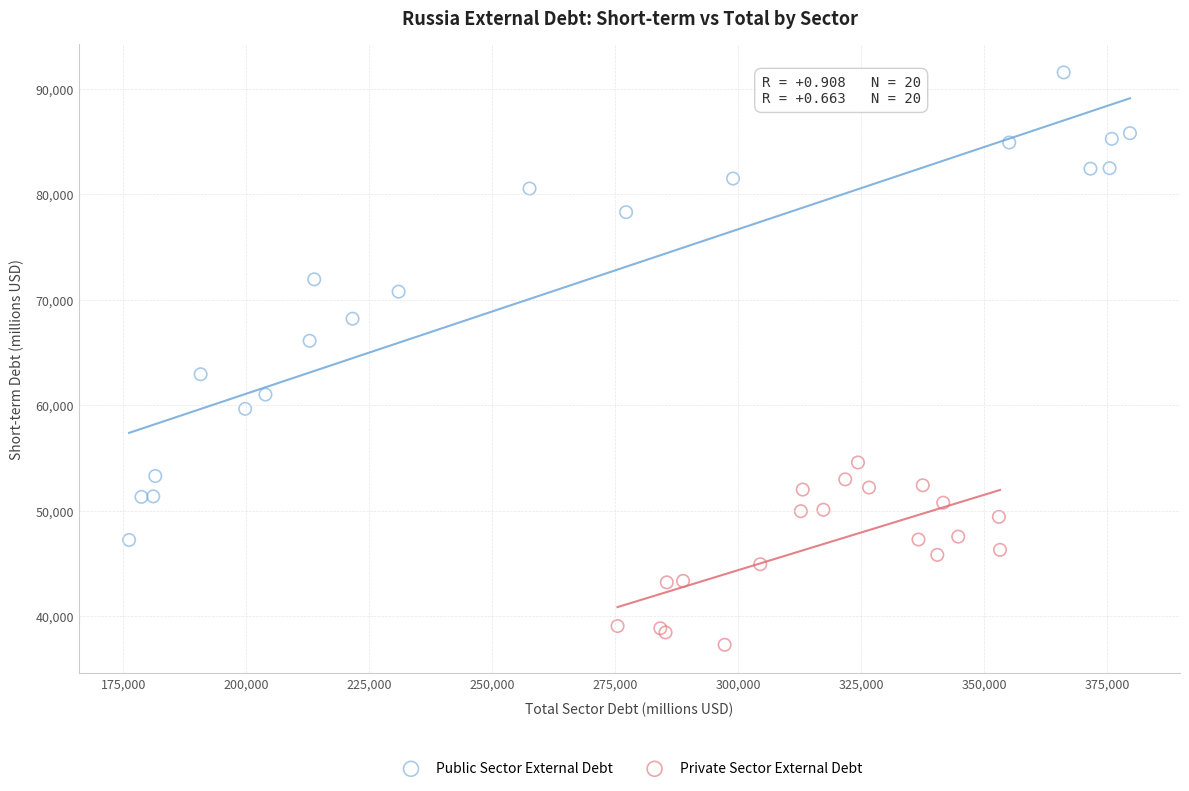

Which series reaches the maximum Y coordinate?

Public Sector External Debt